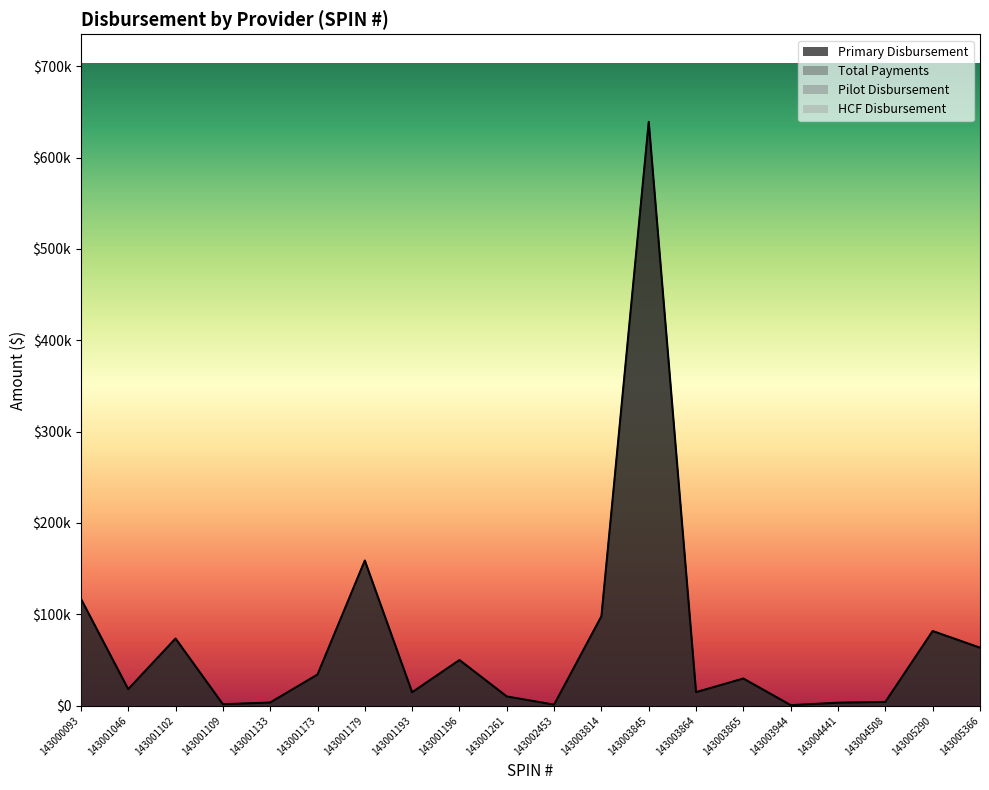

What is the maximum value for Total Payments?

639169.9